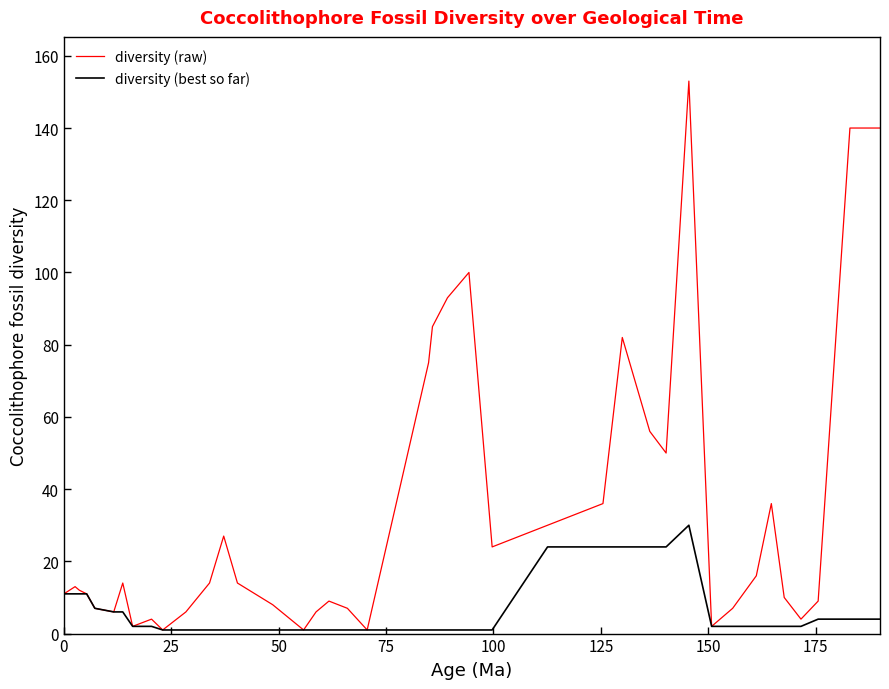

List the series in order of their overall mean, highest first.

diversity (raw), diversity (best so far)